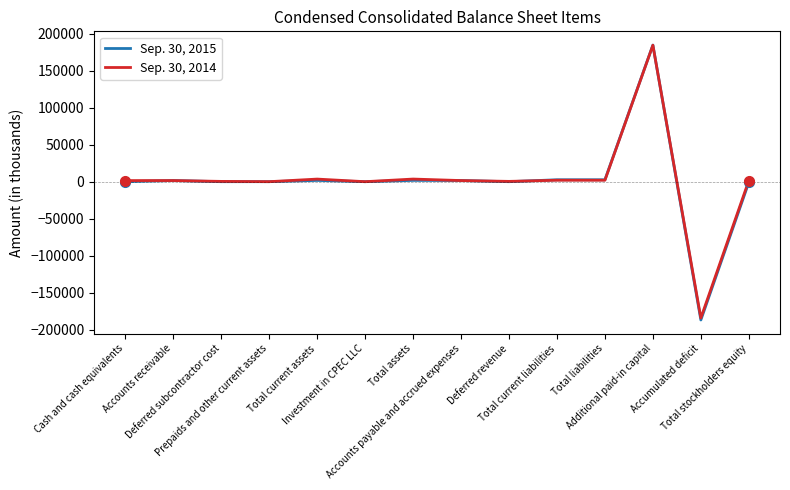

After their last crossing, which series has the higher values: Sep. 30, 2015 or Sep. 30, 2014?

Sep. 30, 2014